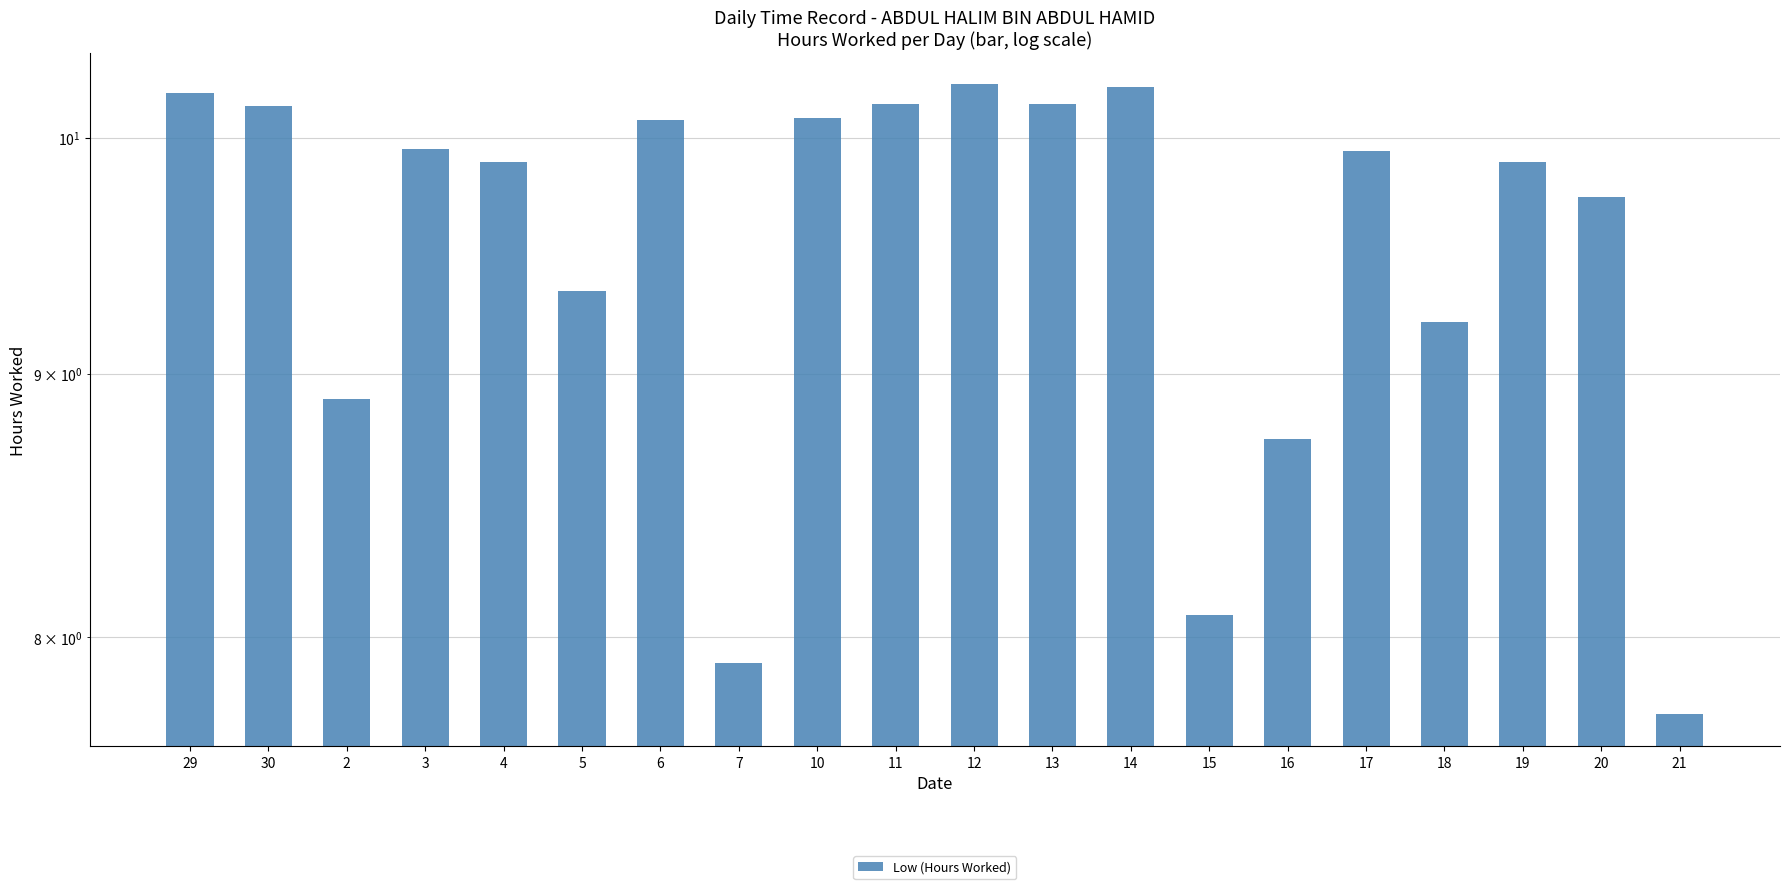

Reading left to right, extract all data points from this chart.

10.2	10.1	8.9	9.9	9.9	9.3	10.1	7.9	10.1	10.2	10.2	10.2	10.2	8.1	8.7	9.9	9.2	9.9	9.7	7.7